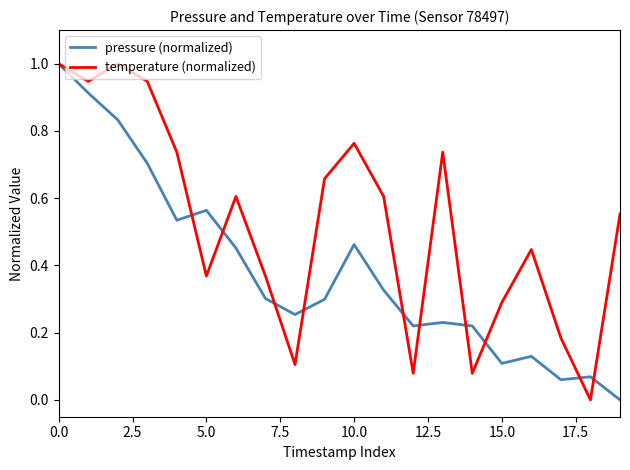

Which series has the largest total across all categories?

temperature (normalized)